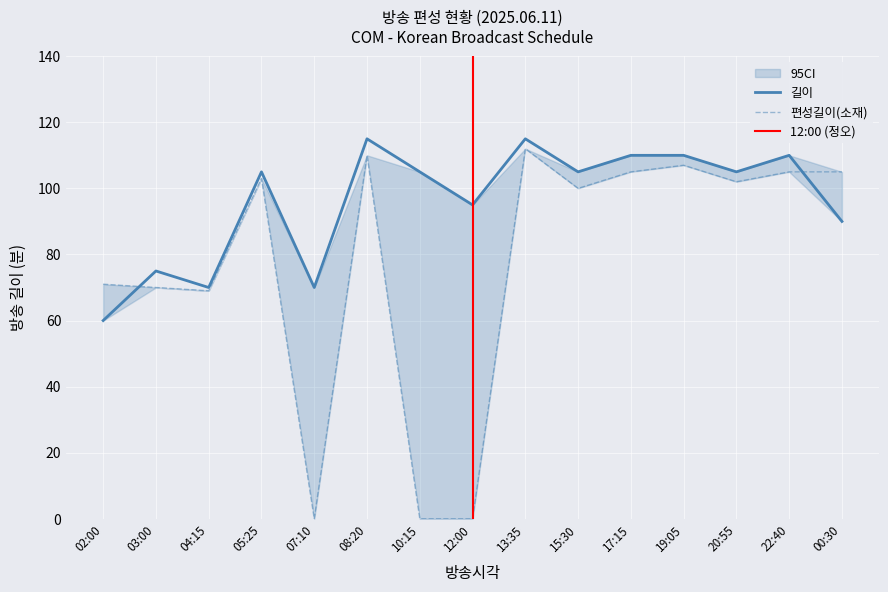

What is the difference between the highest and lowest values at 03:00?

5